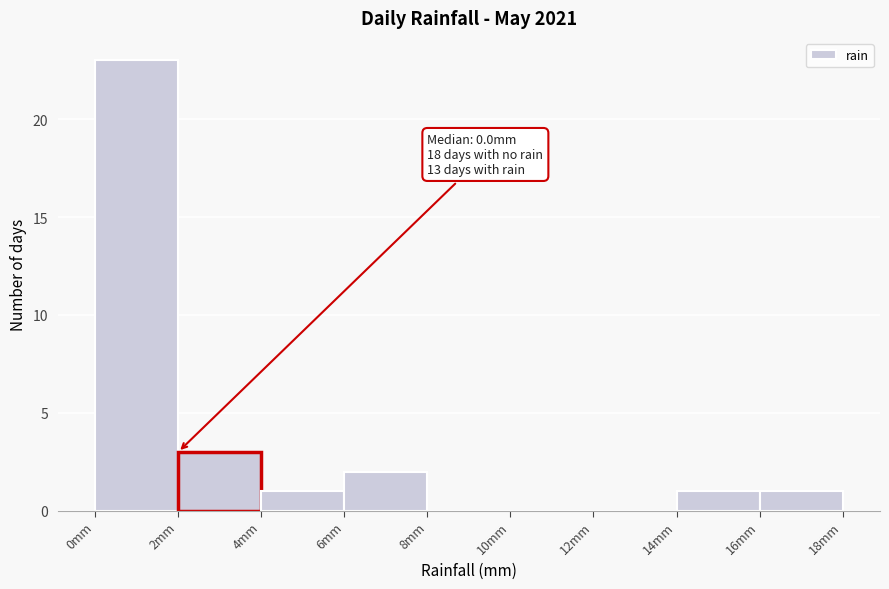

Over which range of the x-axis is the bar tallest?

0 to 2